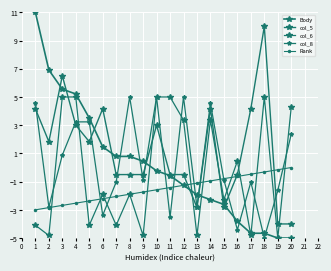

The col_8 series shows 1.7 at 13. True or false?

False